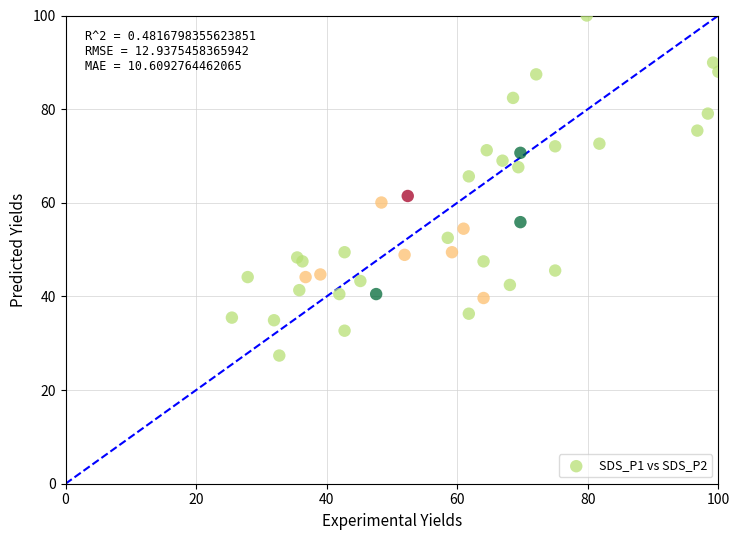

What Y value in the scatter plot is closest to 63?

61.5